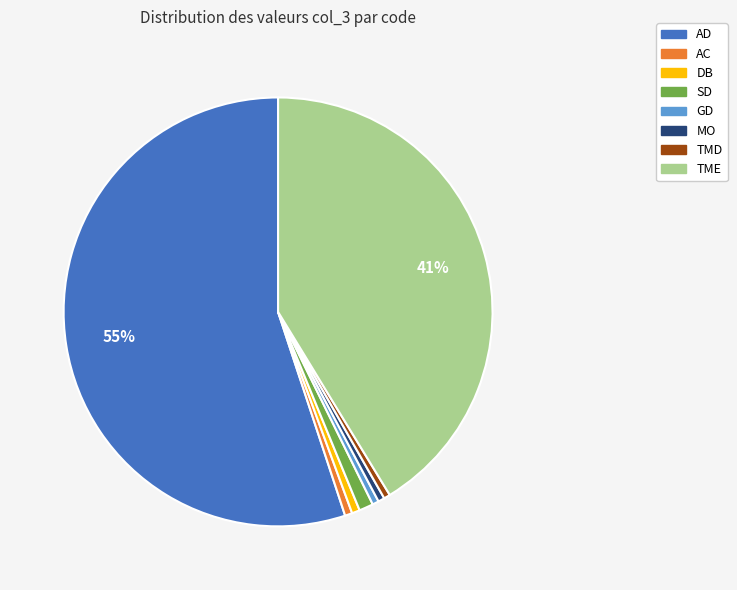

What is the majority slice?

AD